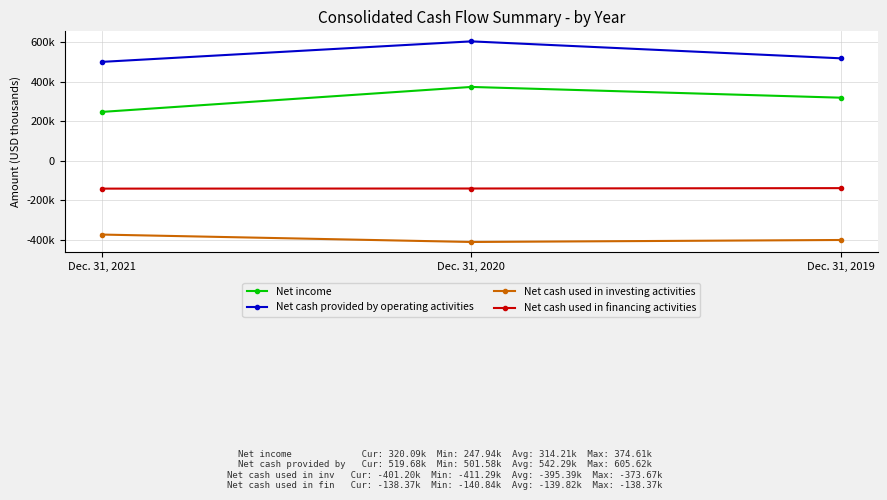

Between Dec. 31, 2020 and Dec. 31, 2019, which series saw the biggest shift?

Net cash provided by operating activities